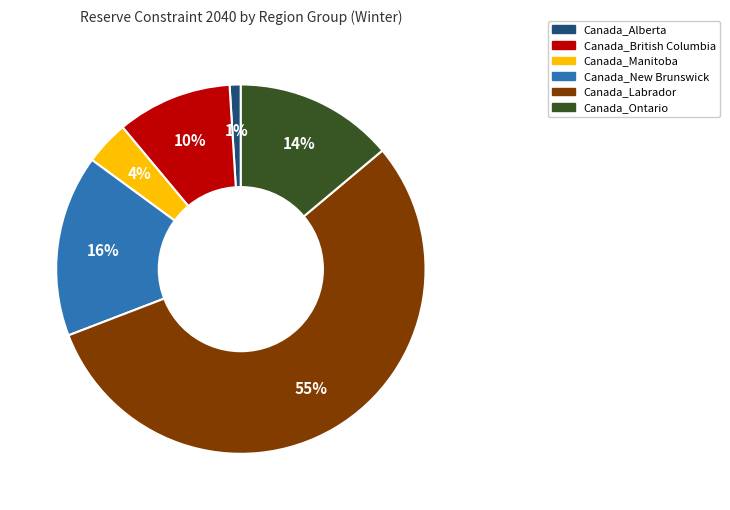

How many segments does this pie chart have?

6